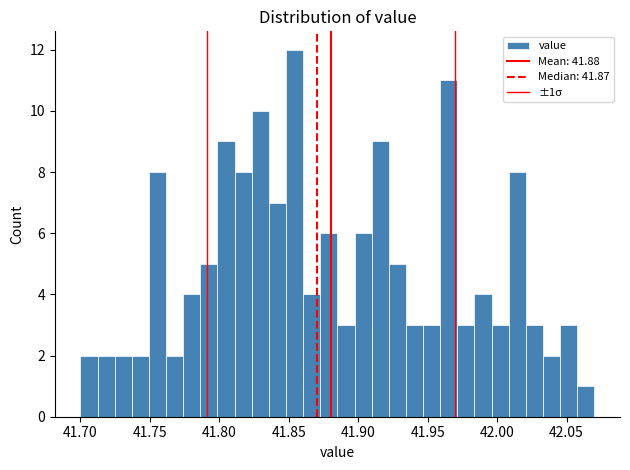

Around what value on the x-axis is the tallest bar? Give the approximate position of its centre, as read against the axis.

41.855